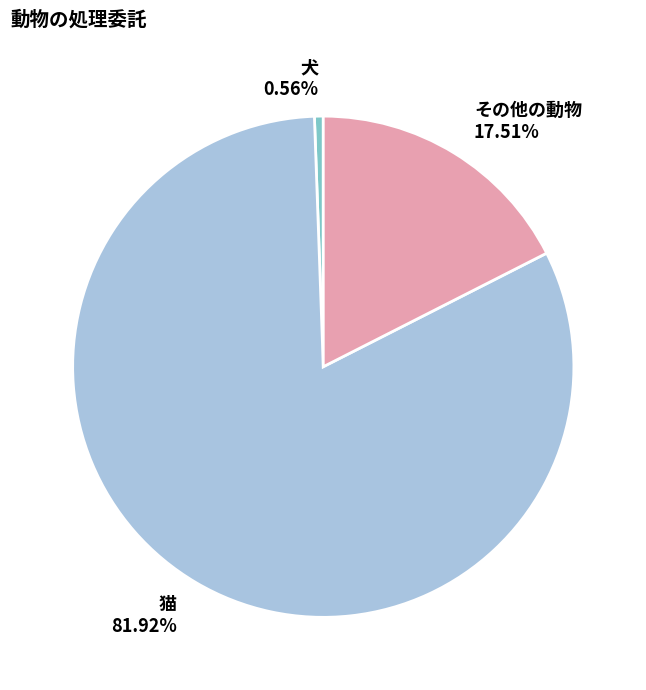

Rank the categories by value from highest to lowest.

猫, その他の動物, 犬